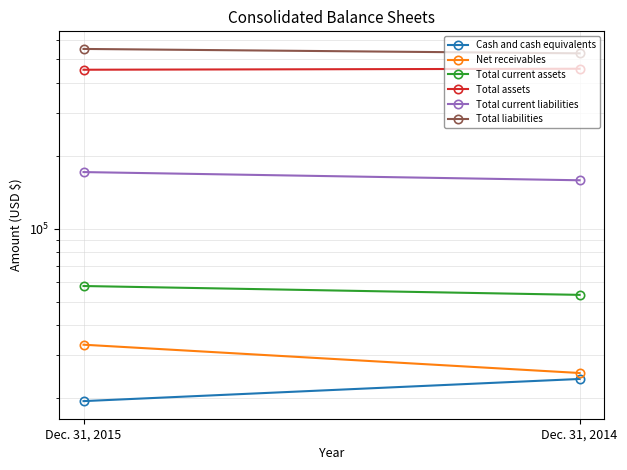

Which category has the lowest value across all series?

Dec. 31, 2015